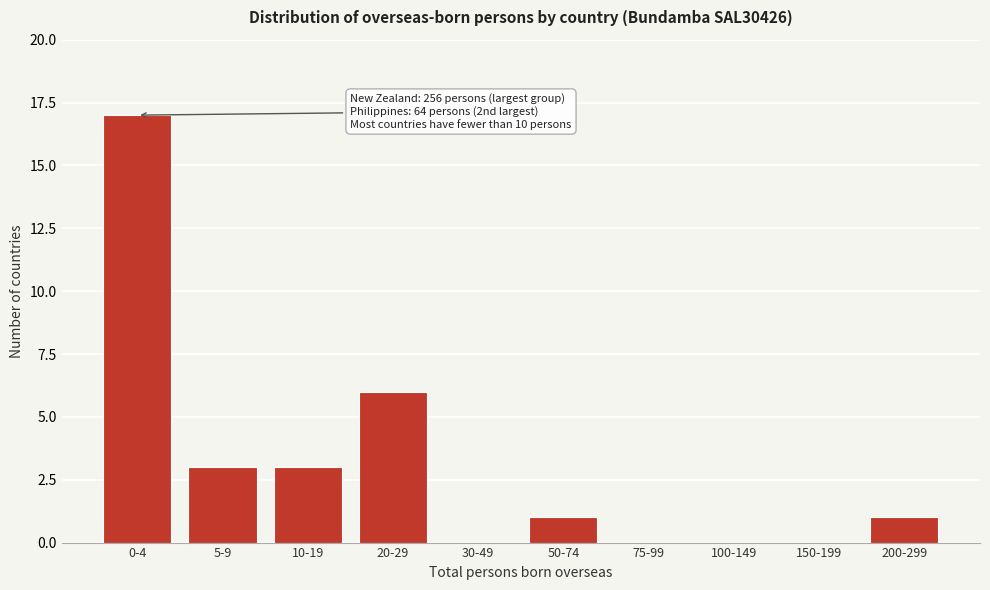

Reading left to right, extract all data points from this chart.

0-4=17	5-9=3	10-19=3	20-29=6	30-49=0	50-74=1	75-99=0	100-149=0	150-199=0	200-299=1